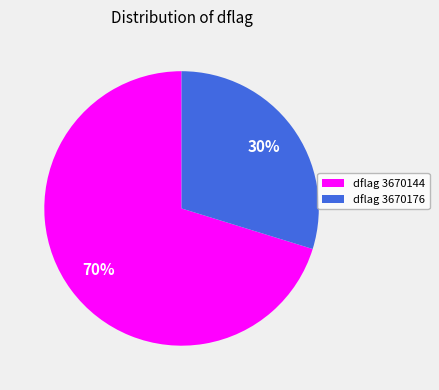

To the nearest percent, what is the difference between the largest and smallest slice percentages?

40%